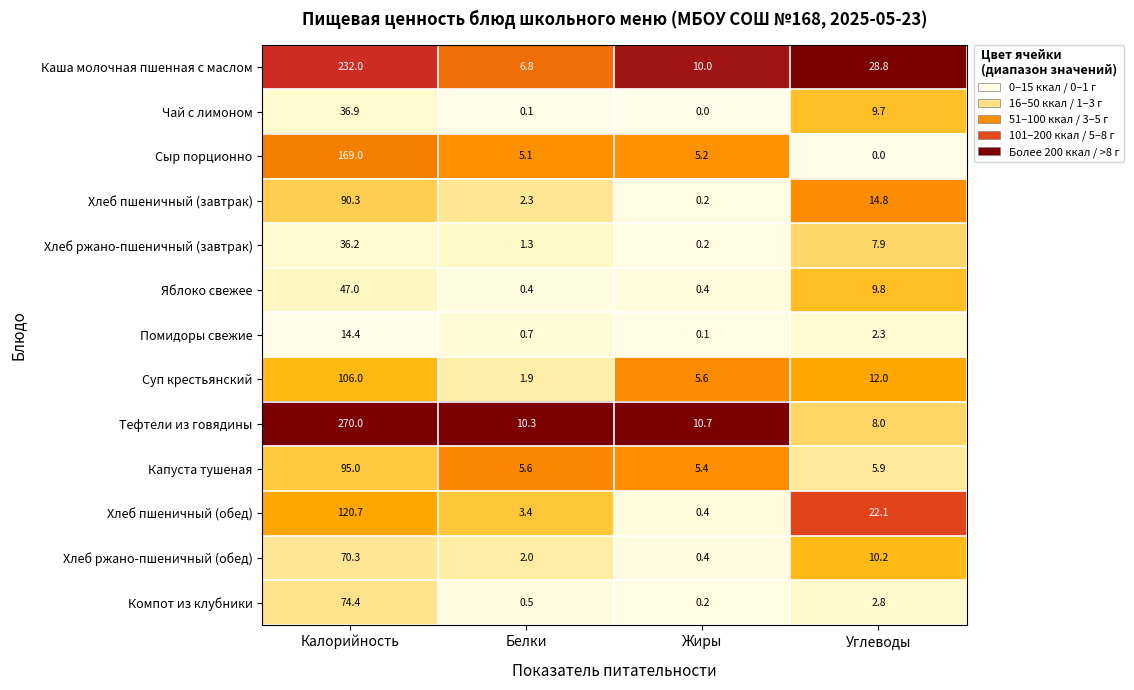

Between Белки and Углеводы, which series saw the biggest shift?

Каша молочная пшенная с маслом